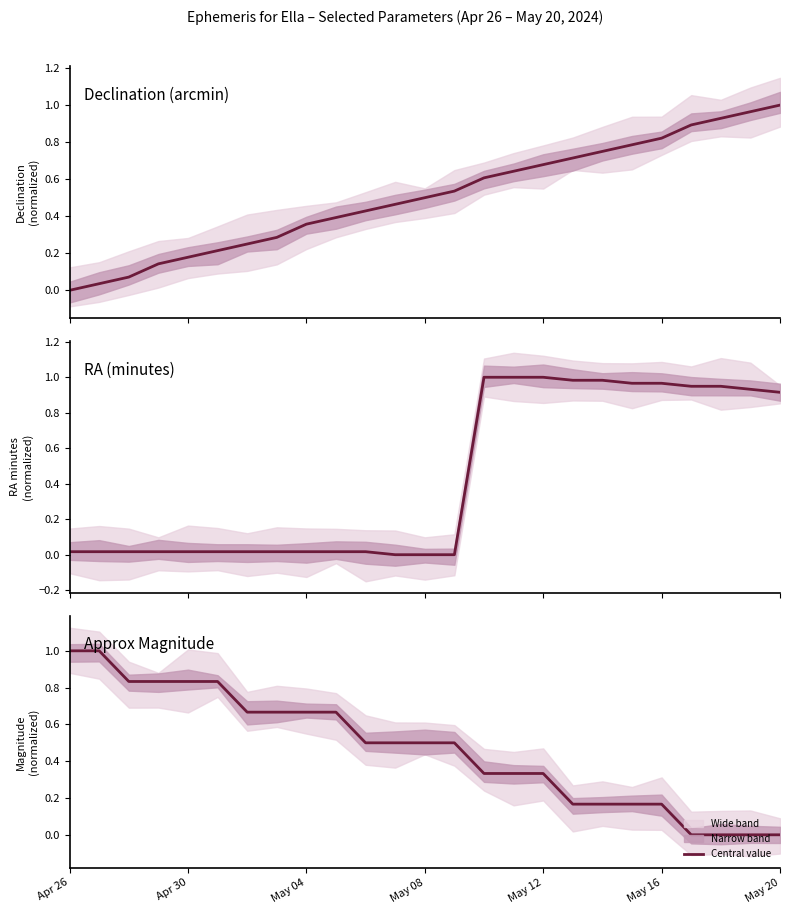

How many intersections are there between Approx Magnitude and RA (minutes)?

1